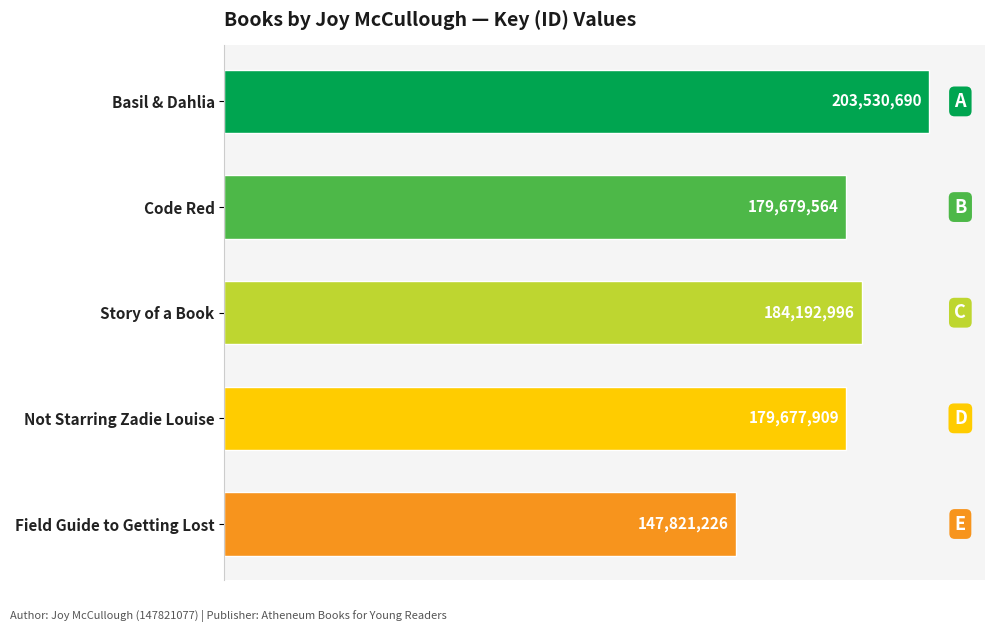

Does the chart contain any negative values?

No